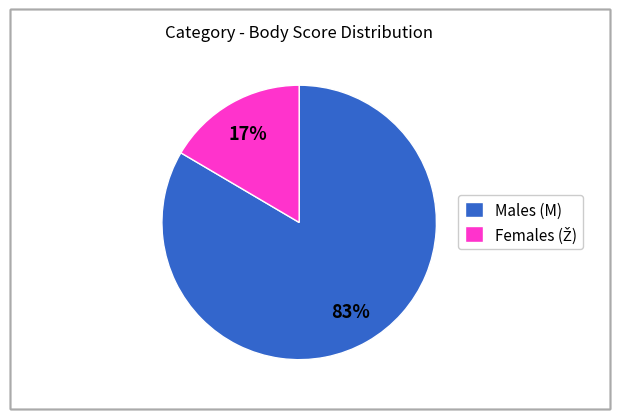

Is it true that Males (M) is 83% of the pie?

True